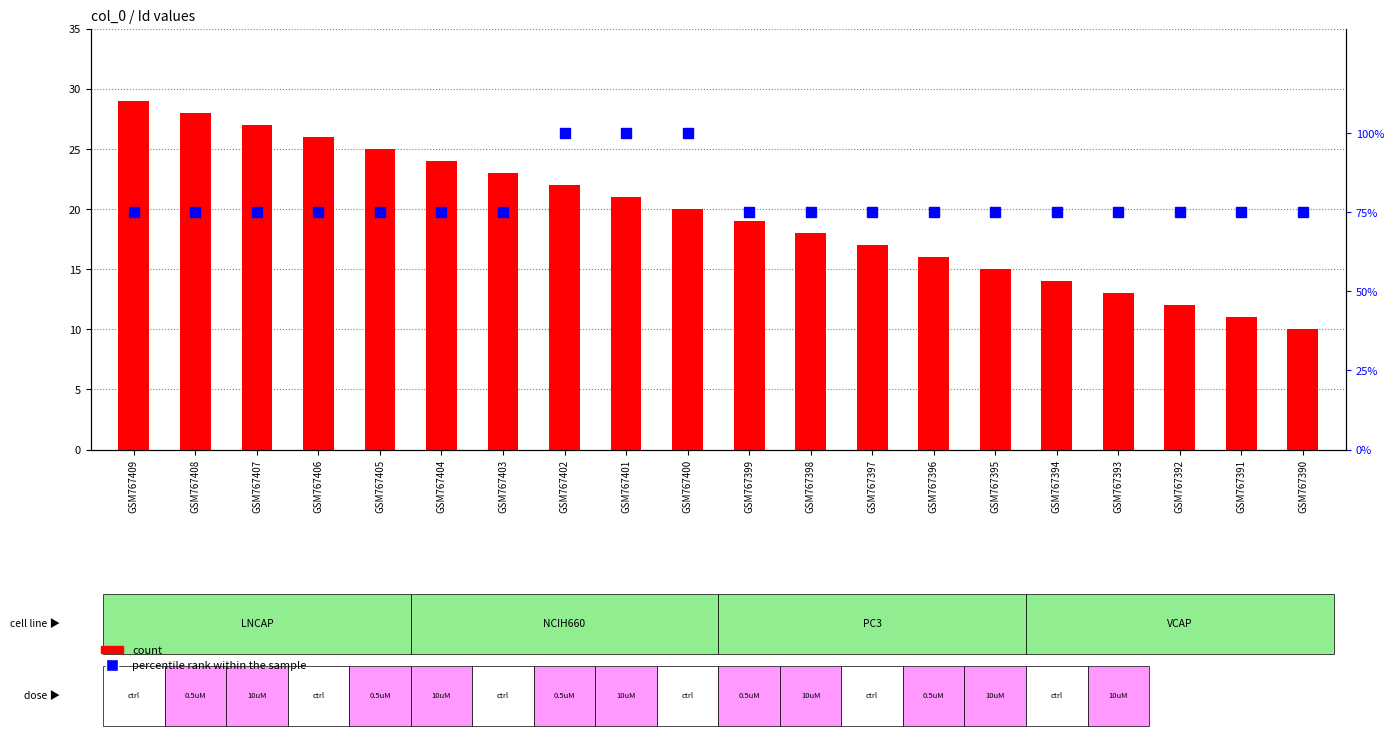

Rank the categories by percentile rank within the sample value from lowest to highest.

GSM767409, GSM767408, GSM767407, GSM767406, GSM767405, GSM767404, GSM767403, GSM767399, GSM767398, GSM767397, GSM767396, GSM767395, GSM767394, GSM767393, GSM767392, GSM767391, GSM767390, GSM767402, GSM767401, GSM767400